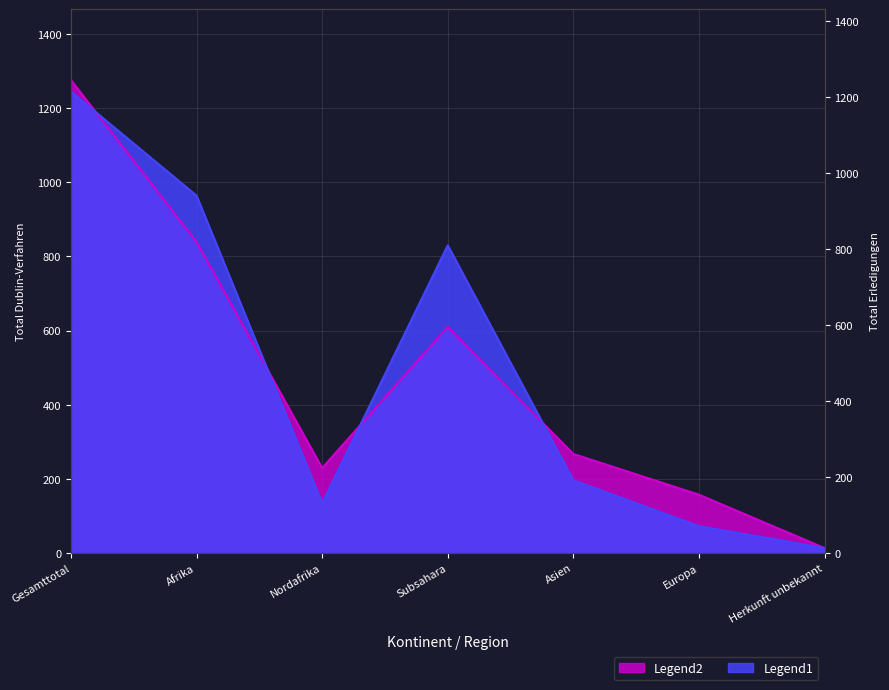

Which label corresponds to the smallest value in the chart?

Herkunft unbekannt